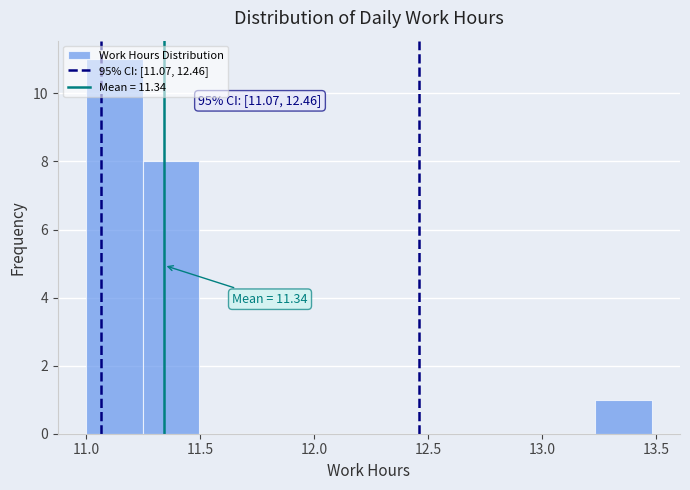

Which range on the x-axis has the tallest bar?

11.00 to 11.25